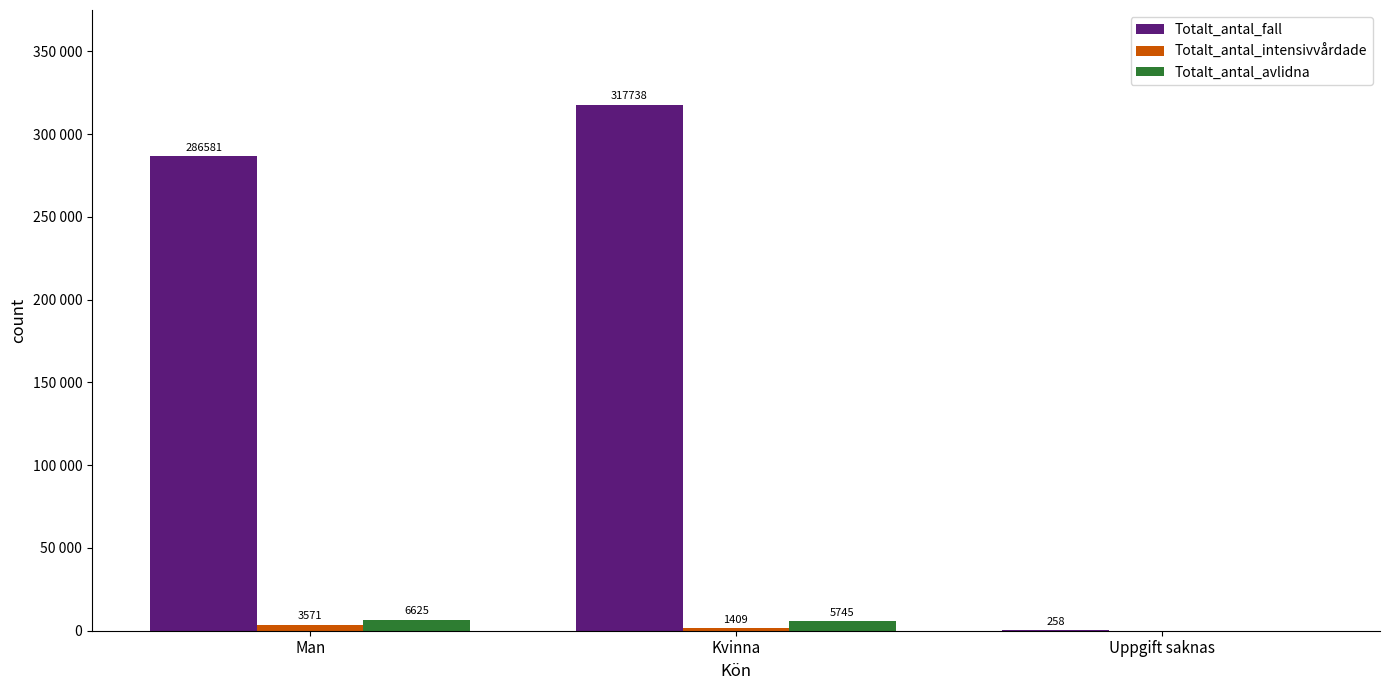

What position from the left is Kvinna?

2